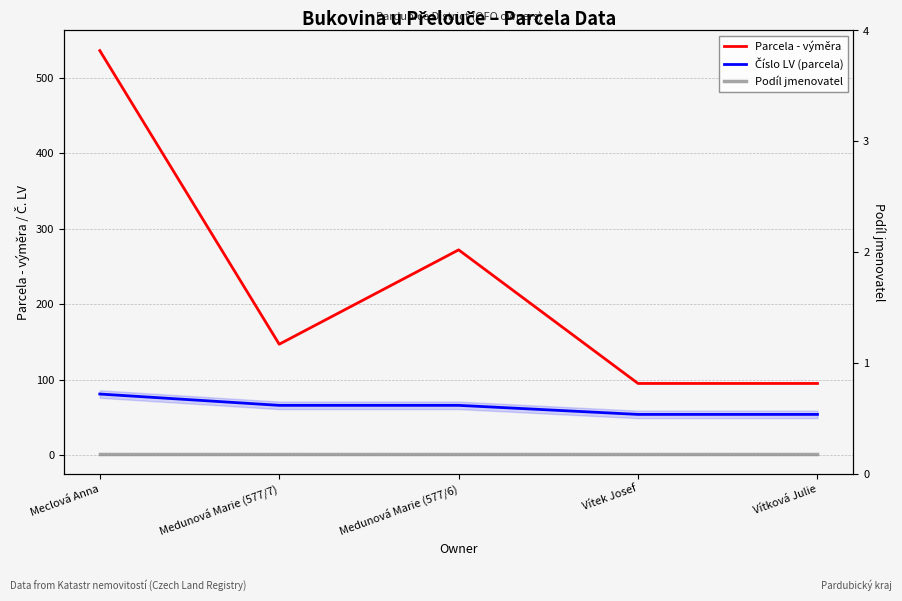

What are all the series names shown in the legend?

Parcela - výměra, Číslo LV (parcela), Podíl jmenovatel